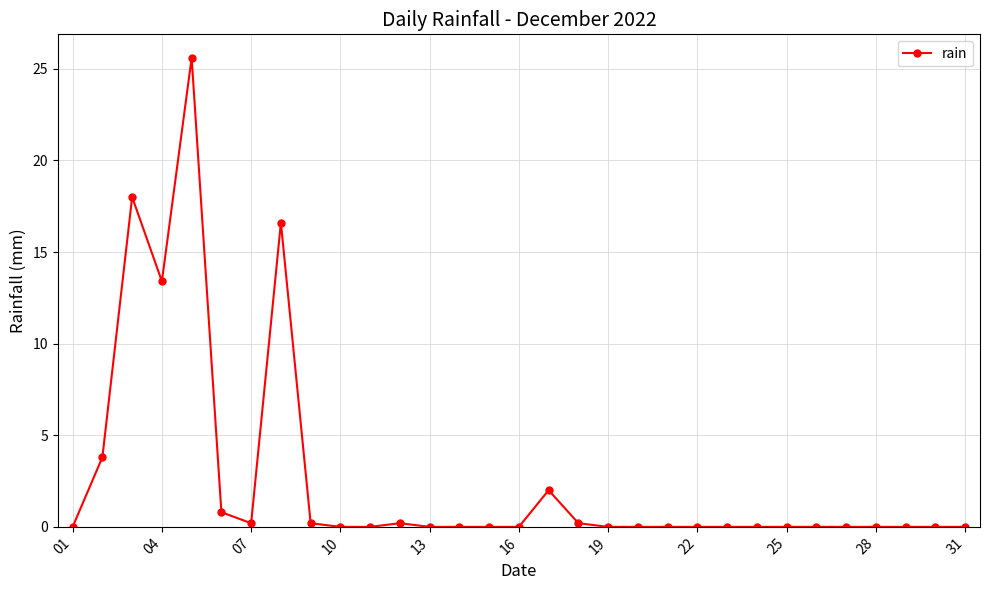

True or false: the data has more than 1 interior local peaks.

True